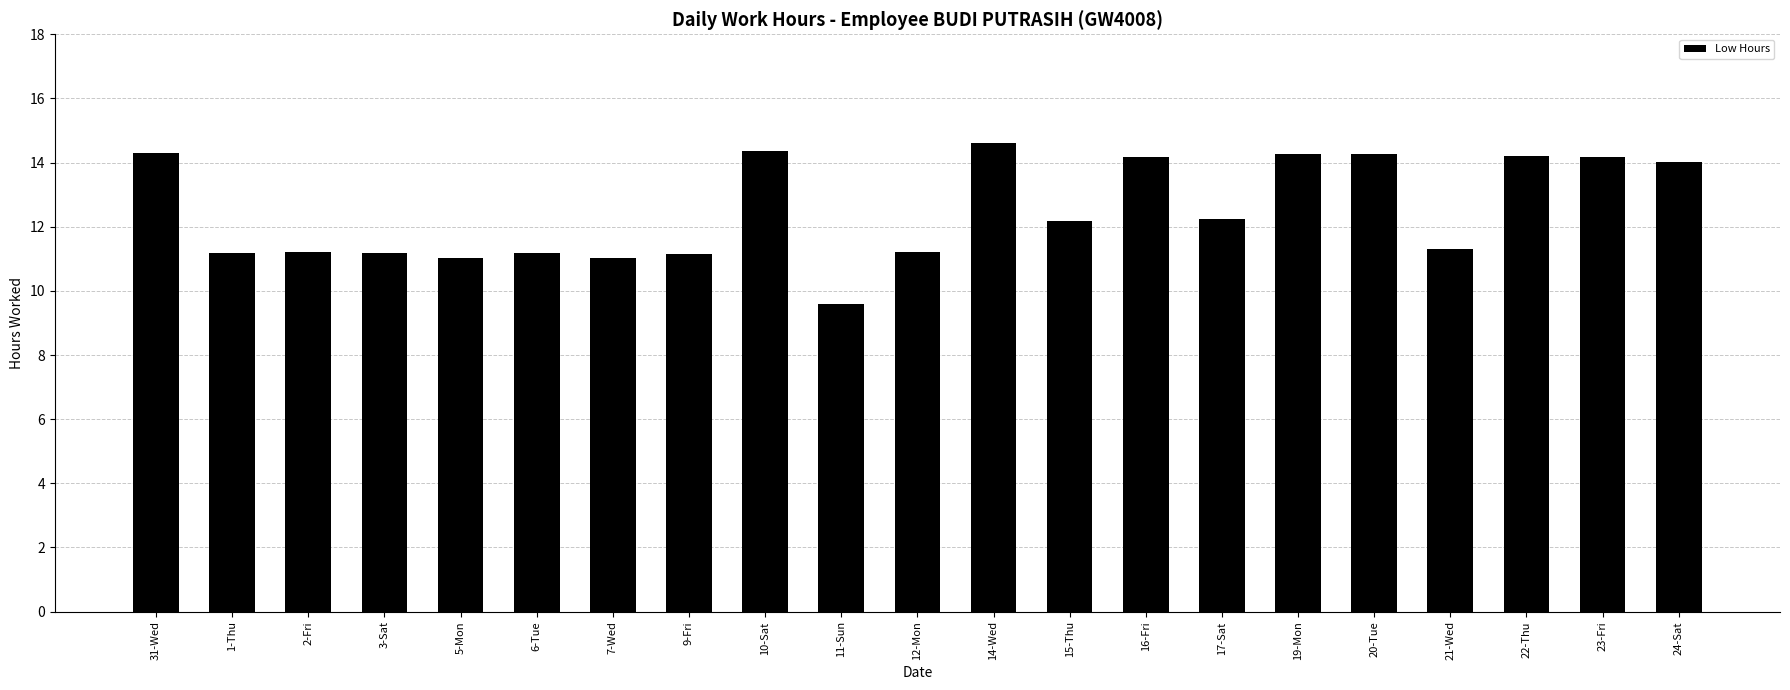

What is the smallest value displayed?

9.6